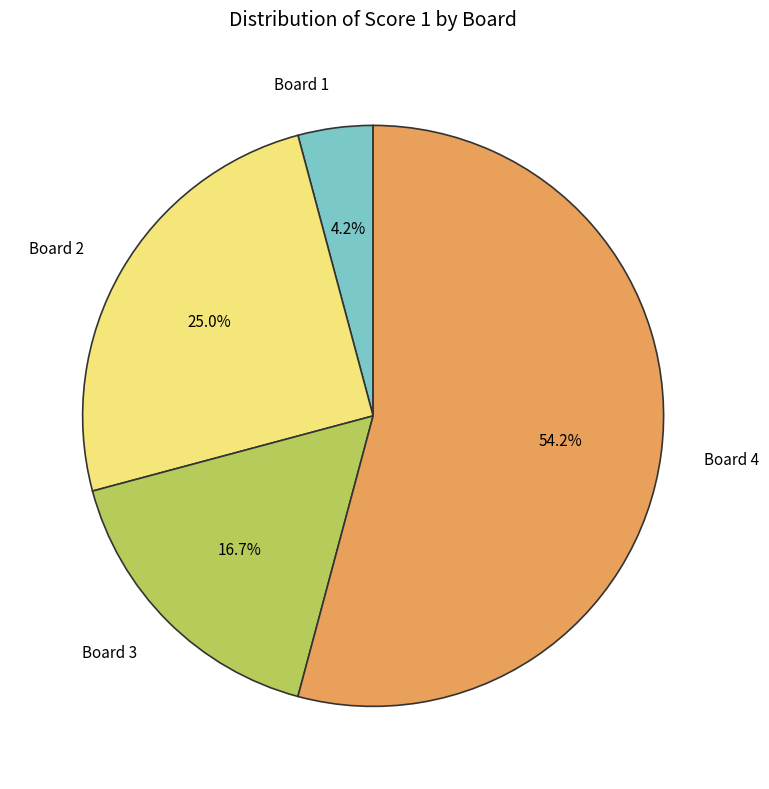

How much of the chart is everything except Board 2?

75.0%